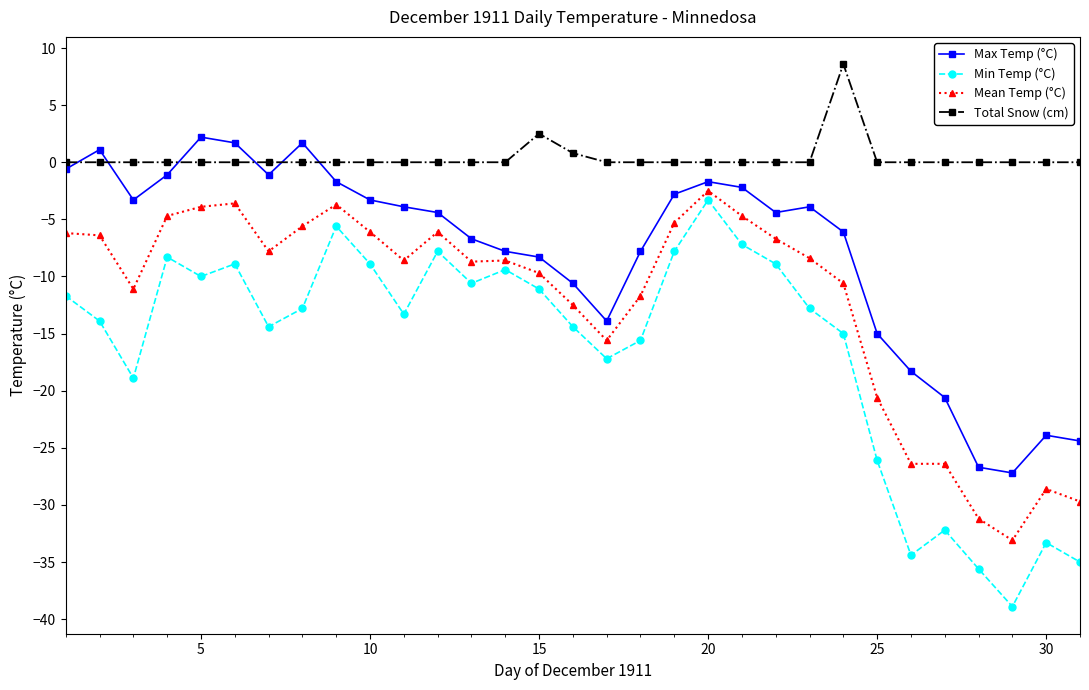

True or false: Mean Temp (°C) and Total Snow (cm) cross at least once.

False